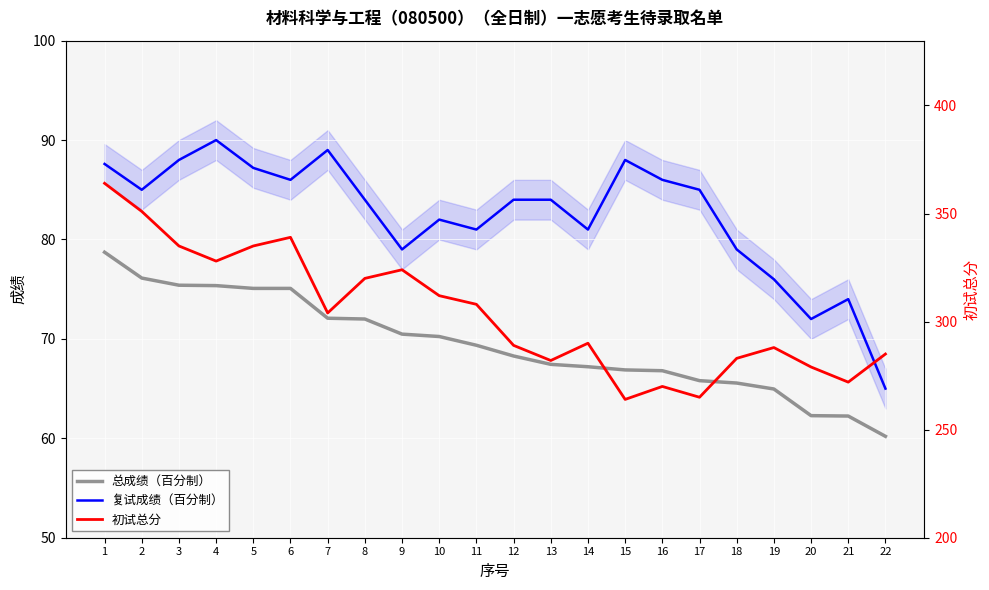

Which series has the largest total across all categories?

初试总分